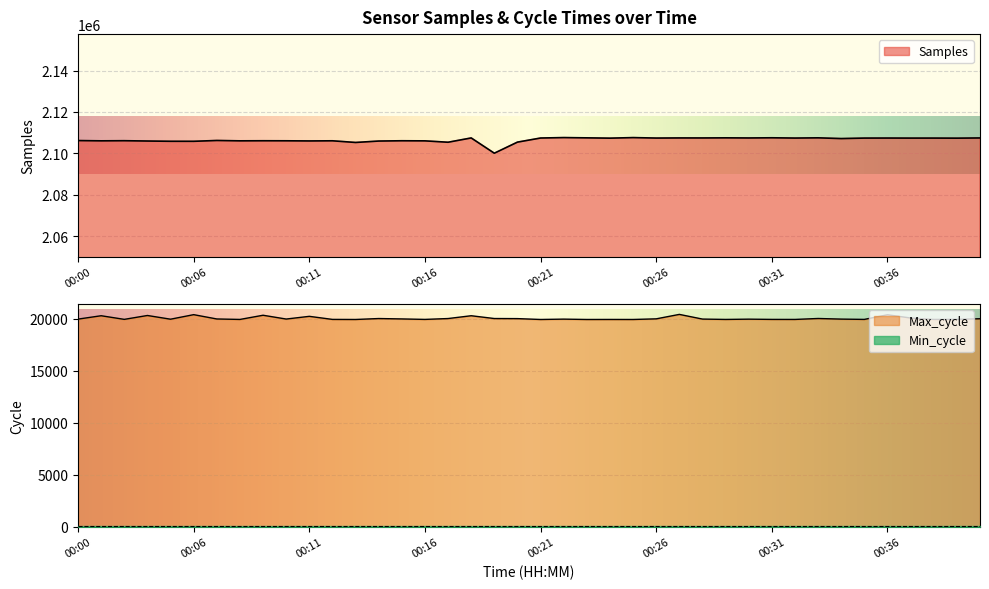

Which series has the largest total across all categories?

Samples